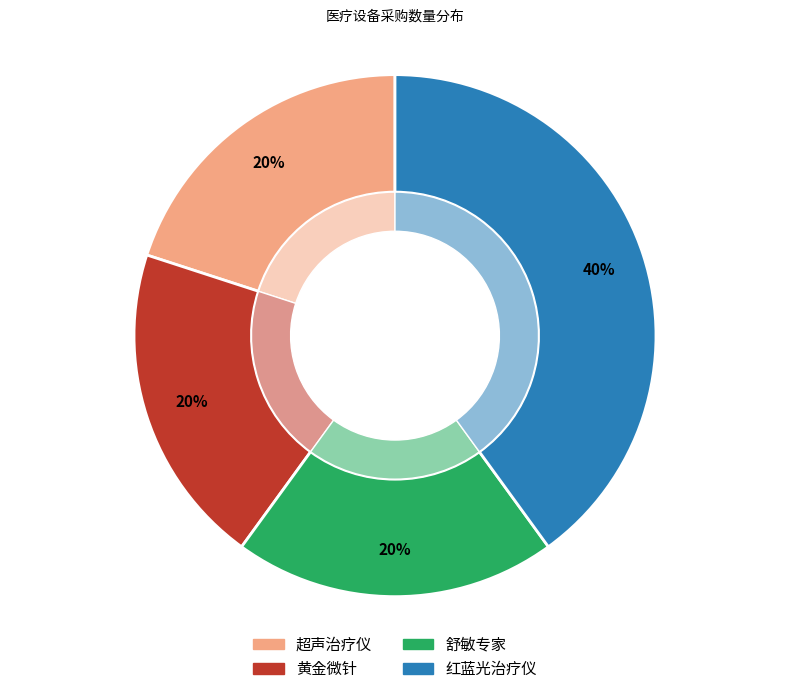

Count the number of slices in the pie.

4